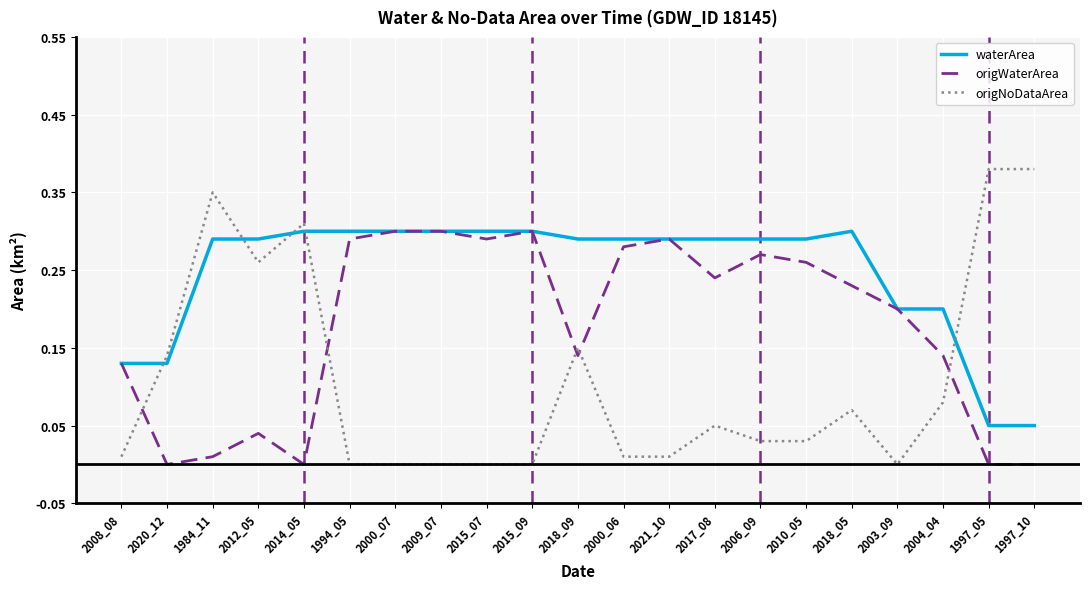

Which series has the widest spread of values?

origNoDataArea